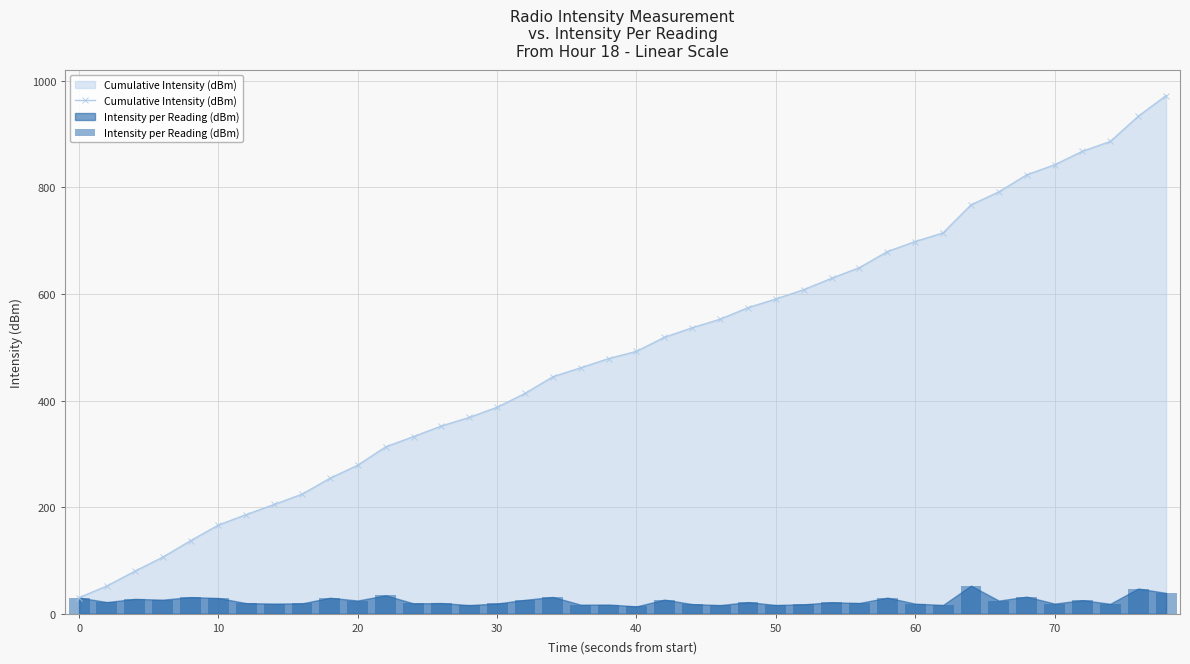

Reading left to right, transcribe all the data shown in this chart.

Cumulative Intensity (dBm): 30.2	51.9	79.6	105.9	137.0	166.3	186.0	205.0	224.3	254.0	278.7	313.1	332.3	352.3	368.4	387.4	413.4	444.8	461.6	478.7	492.4	518.7	536.7	552.8	574.4	590.6	608.2	629.5	649.6	679.6	698.4	714.7	767.3	791.7	823.7	842.6	867.9	886.4	933.6	972.4
Intensity per Reading (dBm): 30.2	21.8	27.7	26.3	31.1	29.3	19.7	19.0	19.3	29.8	24.6	34.4	19.2	19.9	16.1	19.0	26.0	31.4	16.8	17.1	13.7	26.3	18.0	16.1	21.6	16.3	17.5	21.4	20.1	30.1	18.8	16.3	52.5	24.5	32.0	18.9	25.4	18.5	47.2	38.9